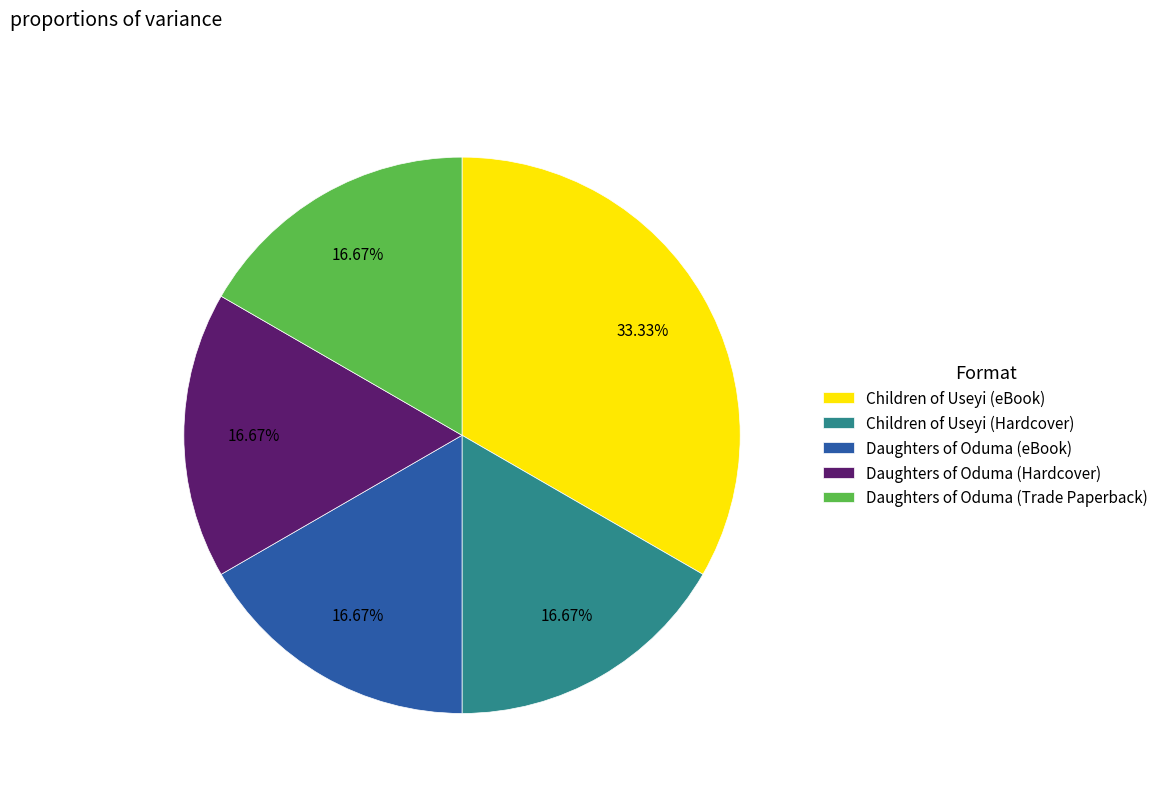

Which slice is the largest?

Children of Useyi (eBook)